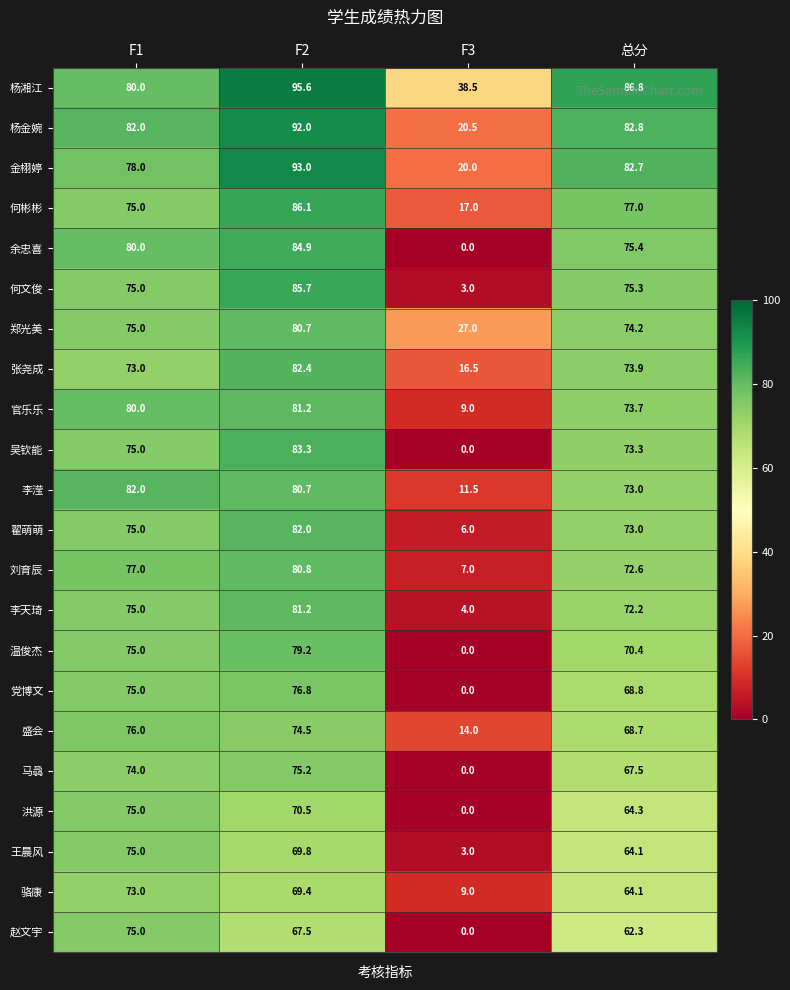

The 王晨风 series shows 18.0 at F1. True or false?

False